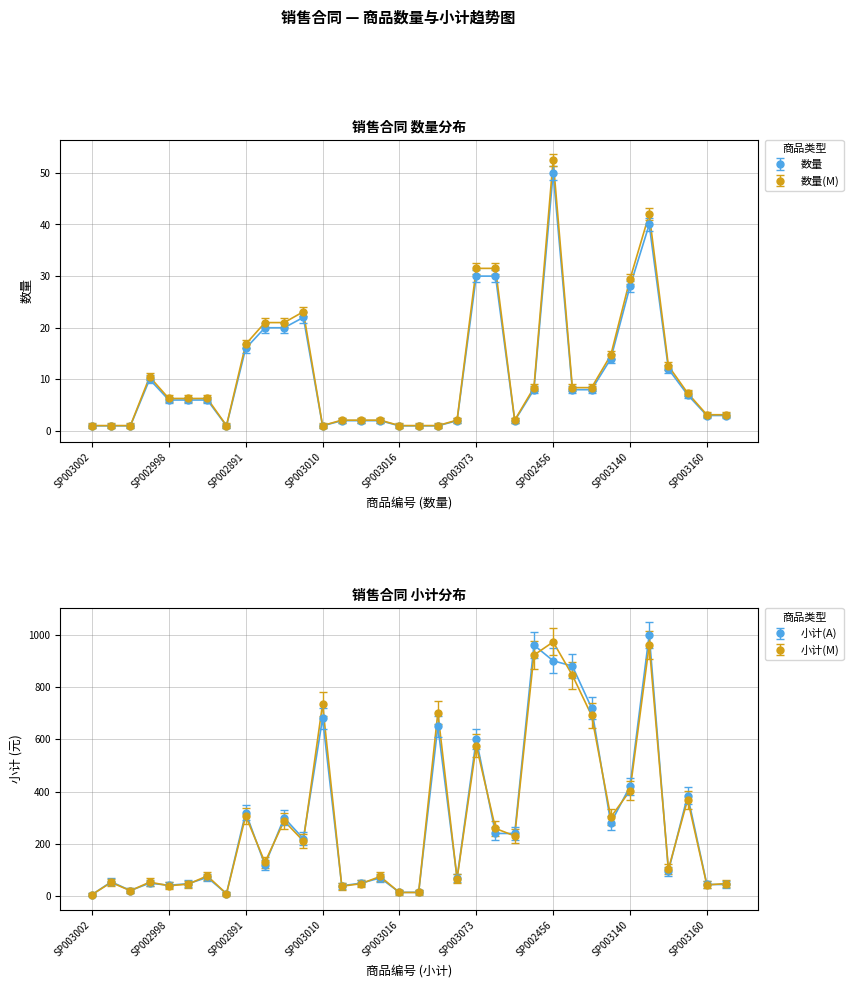

Is it true that 数量 equals 3 at SP002999?

False